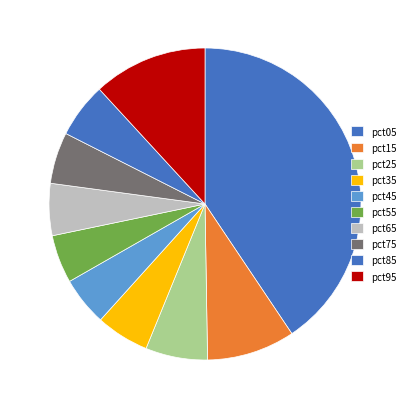

To the nearest percent, what is the average slice percentage?

10%